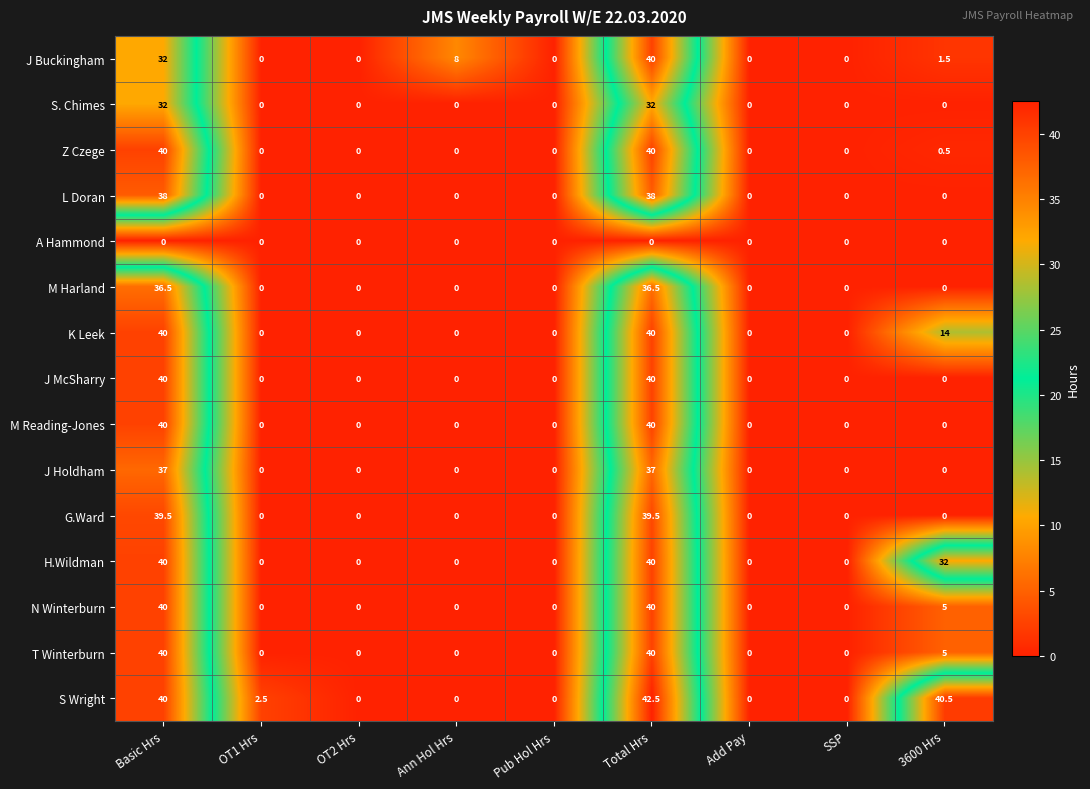

What is the greatest value displayed?

42.5